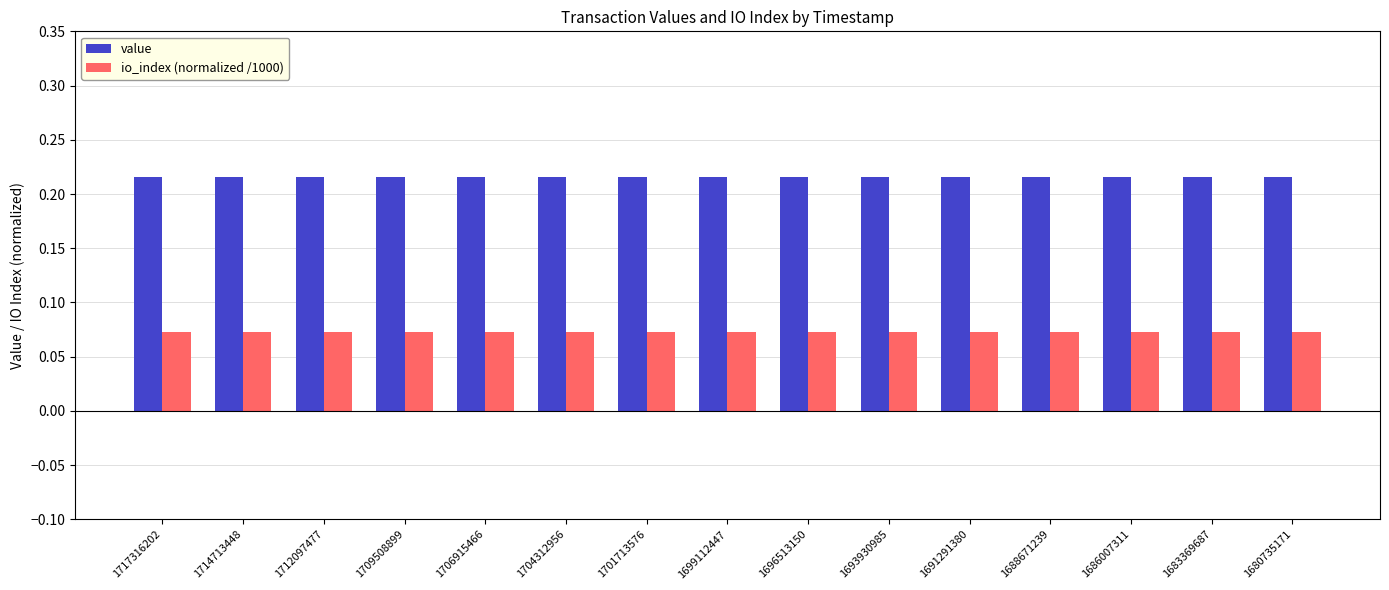

Is it true that value equals 0.0 at 1696513150?

False